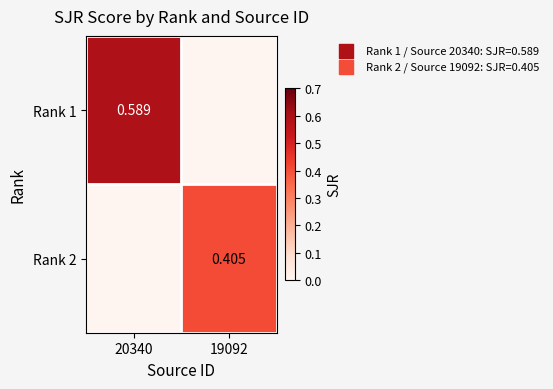

At which category is the sum across all series the highest?

20340